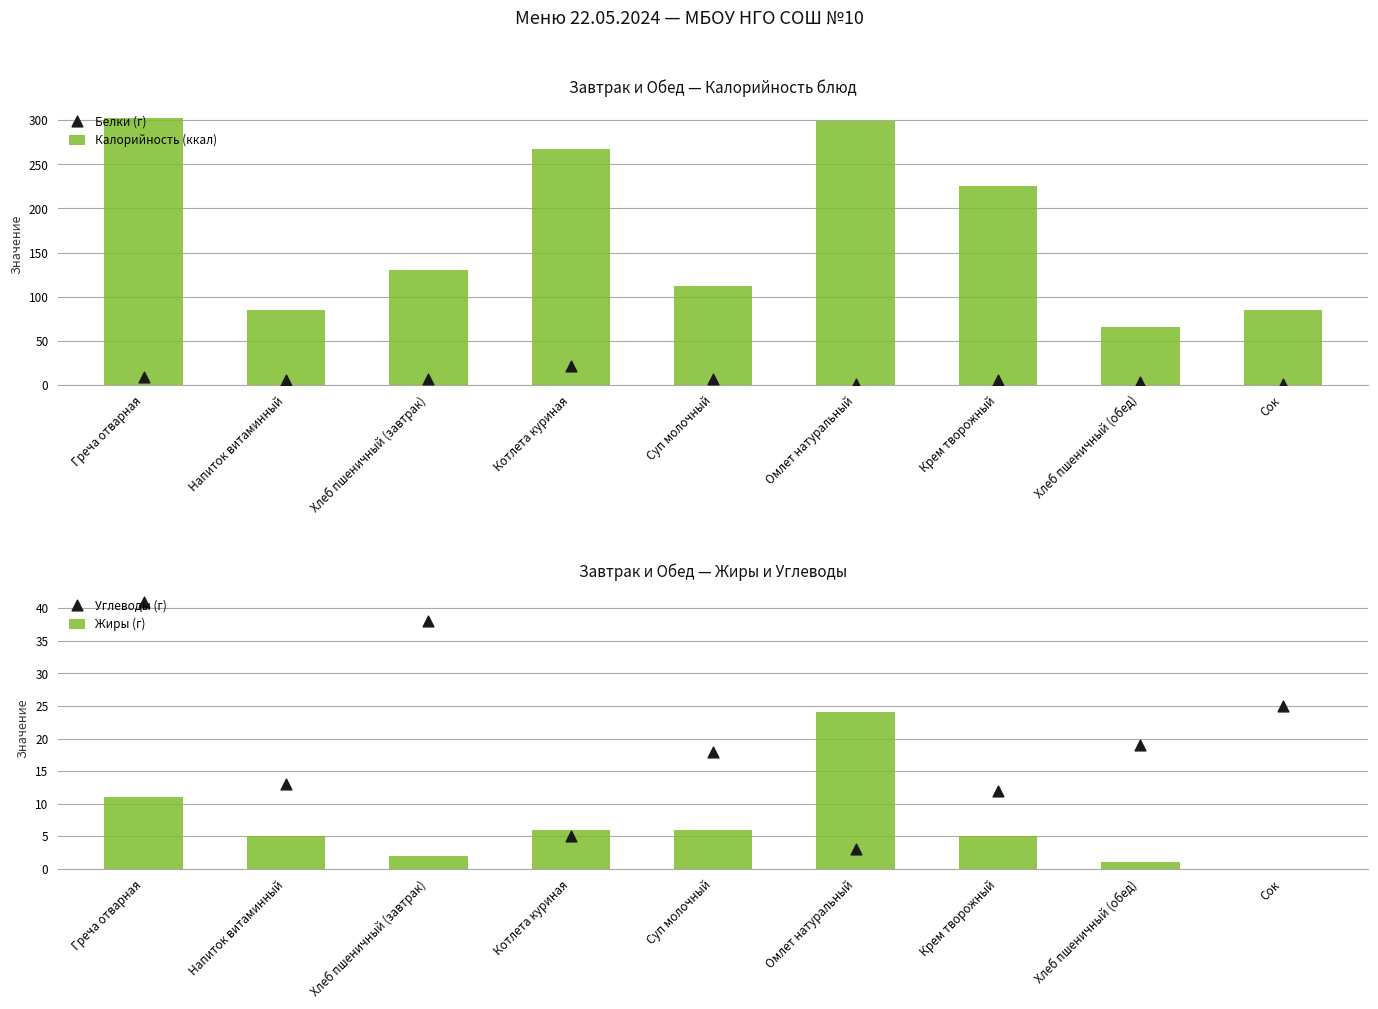

At how many categories does at least one series exceed 114?

5